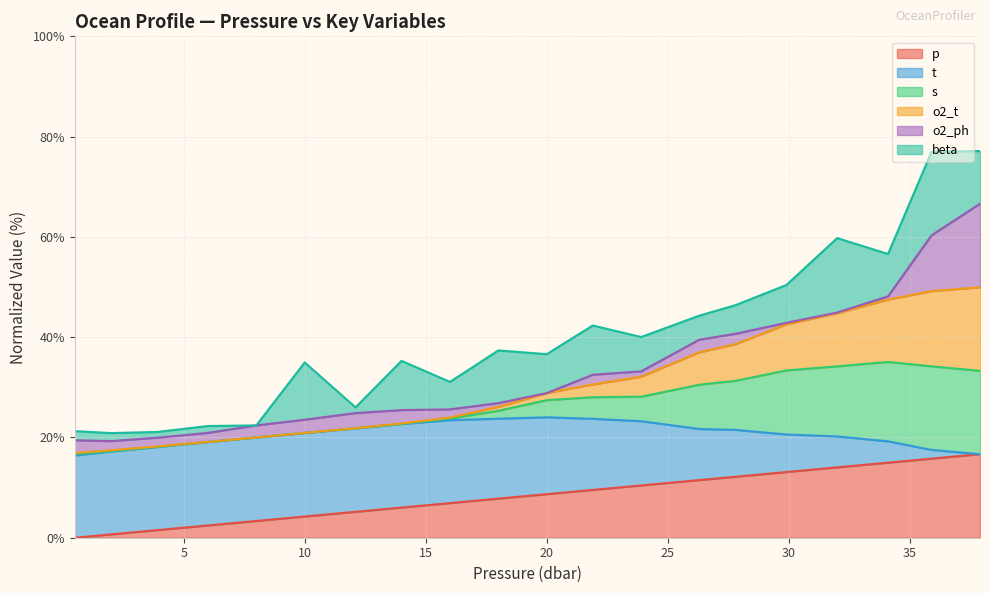

How many values in the p series exceed 8?

10